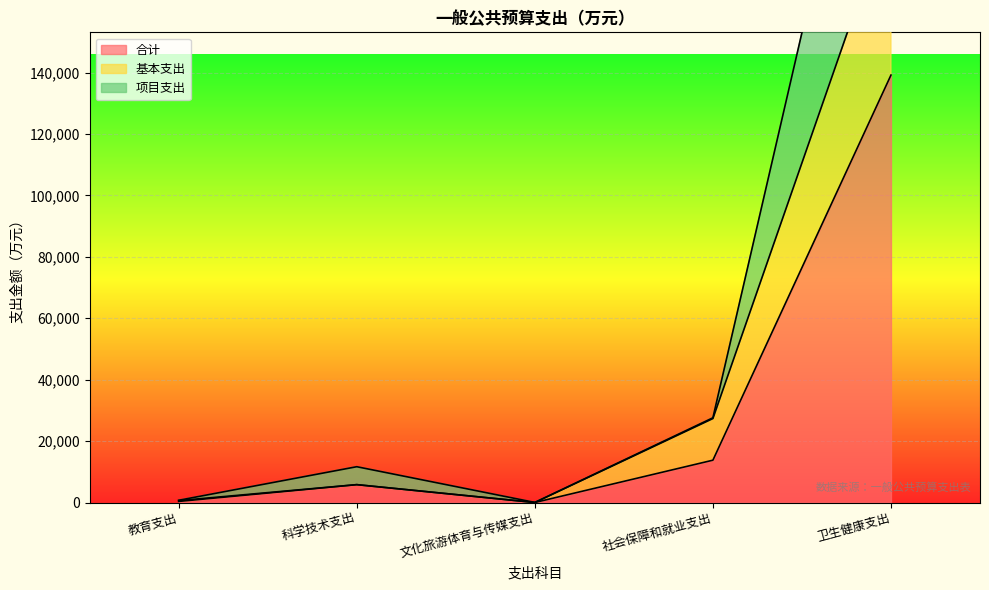

True or false: 项目支出 and 基本支出 cross at least once.

False